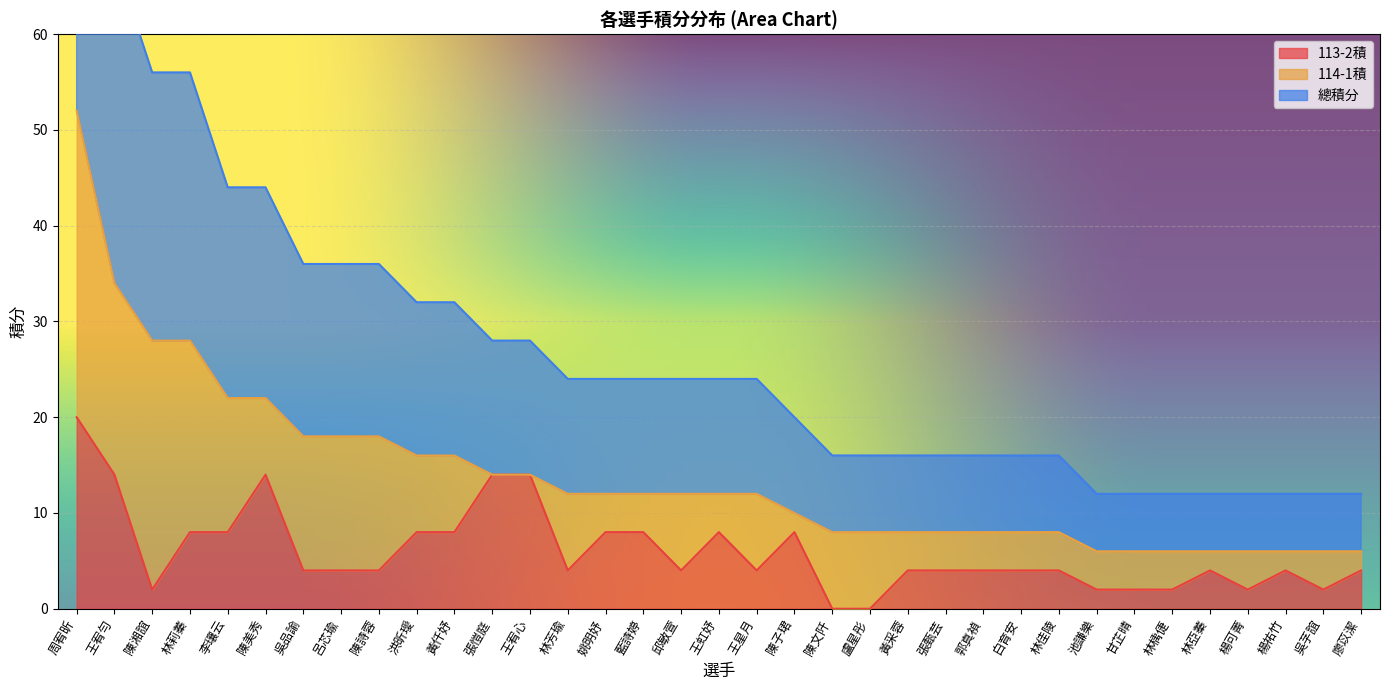

True or false: 113-2積 has a value of 14 at 陳文阡.

False